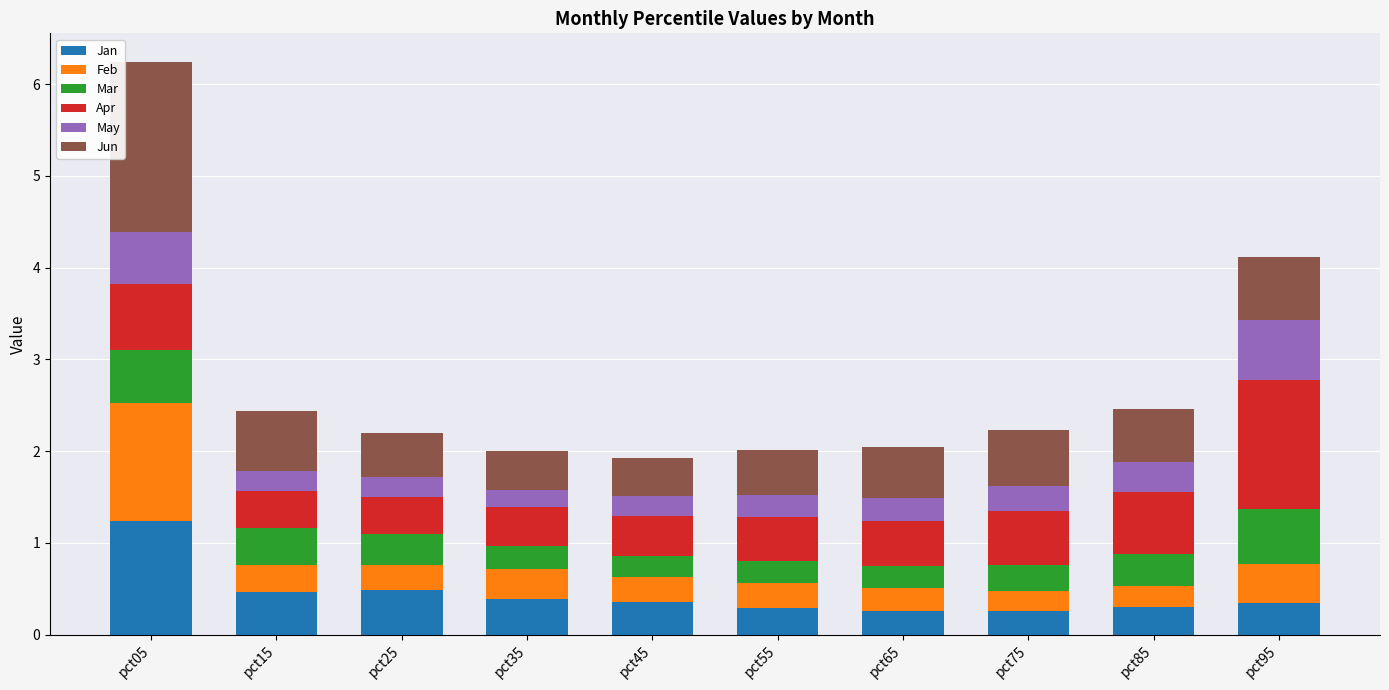

What is the approximate value of Jan at pct65?

0.3